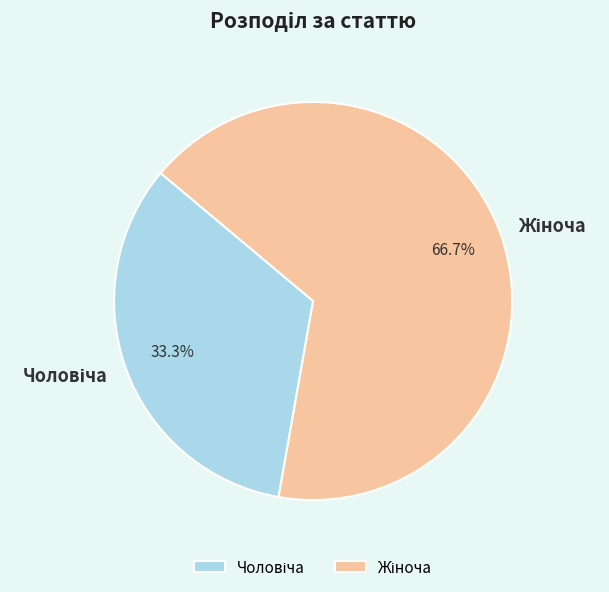

Is there a majority slice in this chart?

Yes